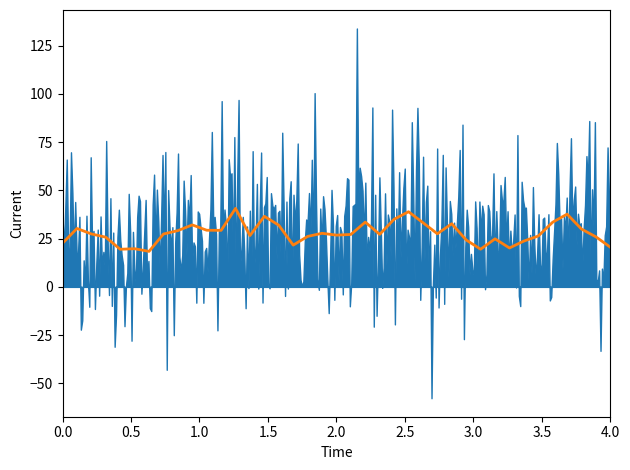

True or false: there are more than 1 points higher than both neighbors.

True